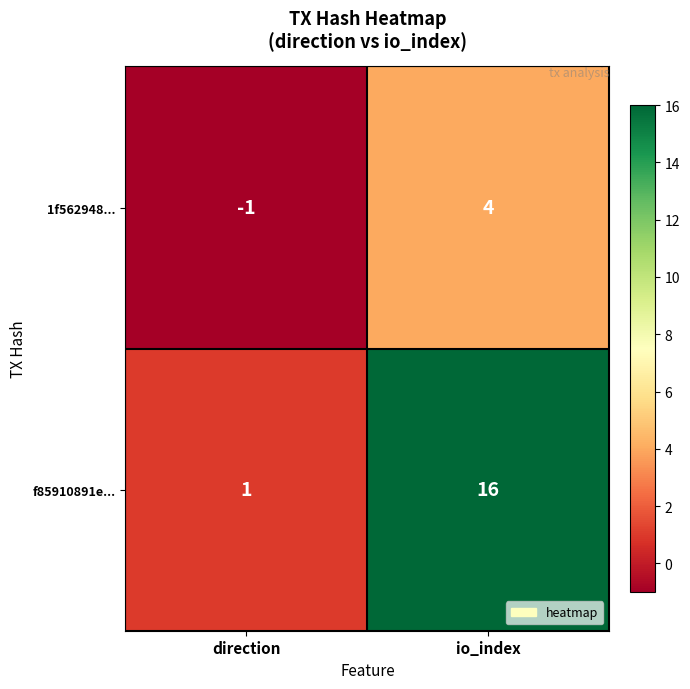

What is the minimum value shown in the chart?

-1